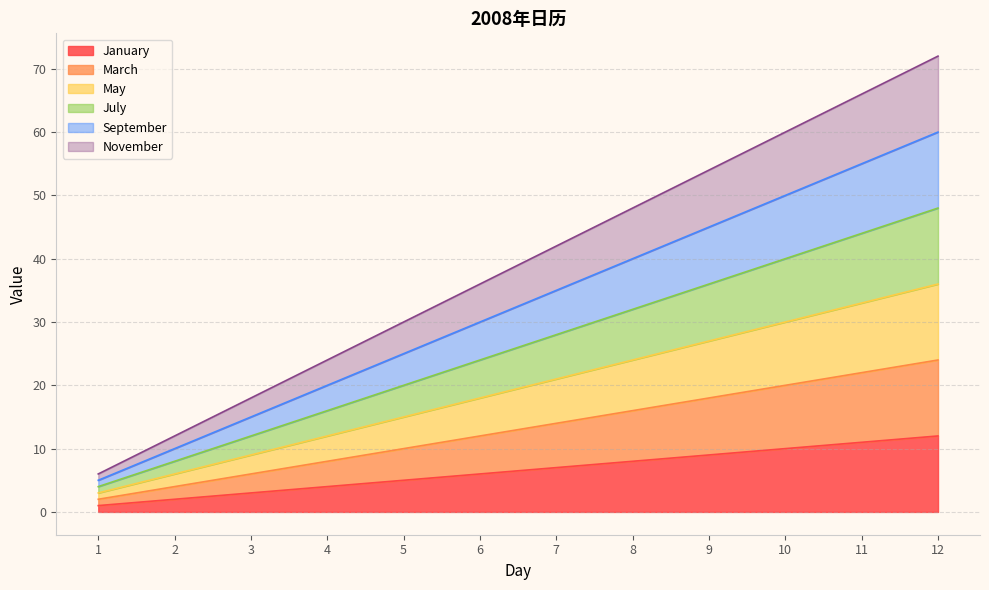

Which category has the lowest value across all series?

1